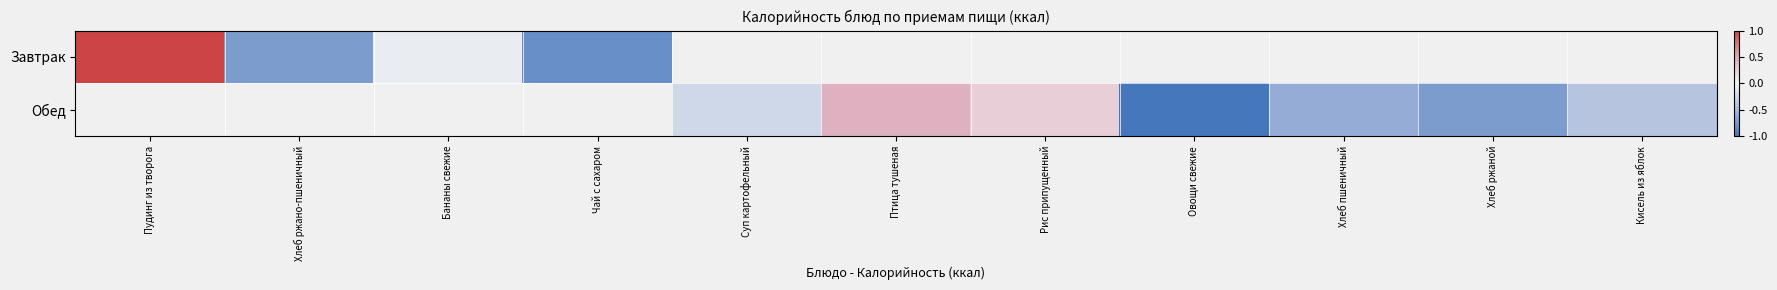

How many values in Завтрак are above zero?

1